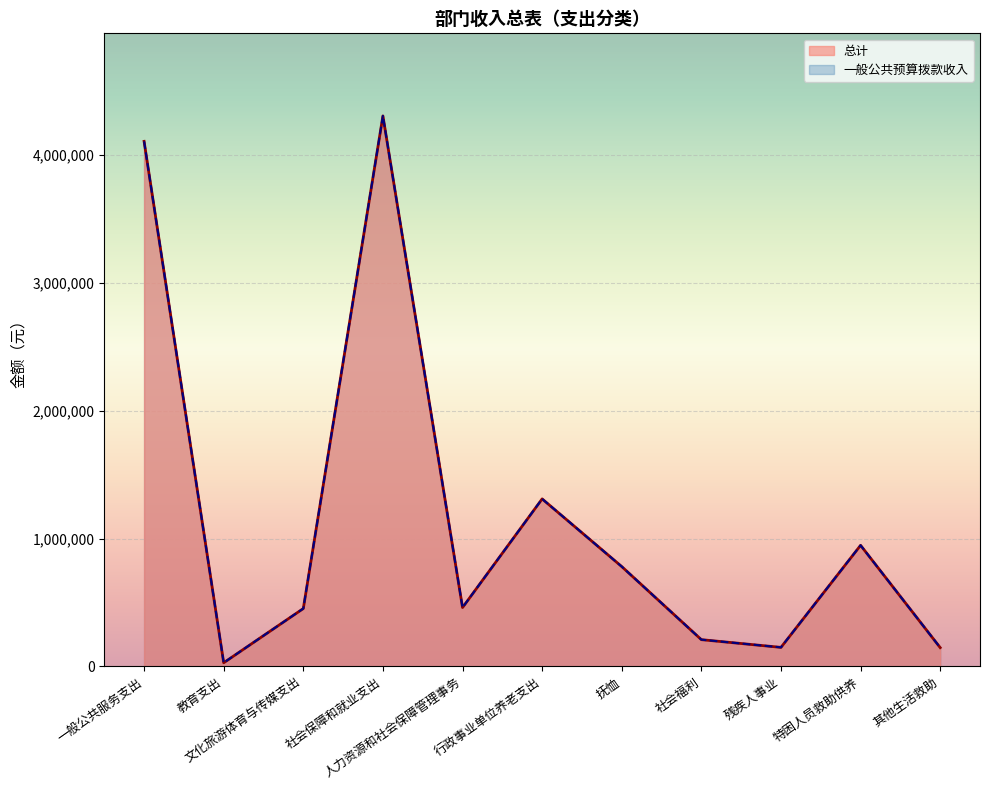

True or false: 总计 and 一般公共预算拨款收入 cross at least once.

False